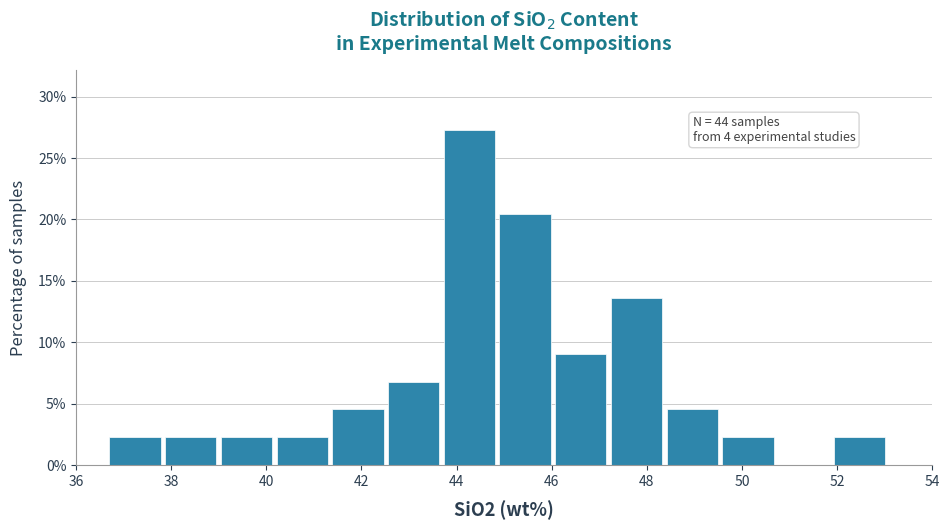

Which range on the x-axis has the tallest bar?

43.8 to 45.0